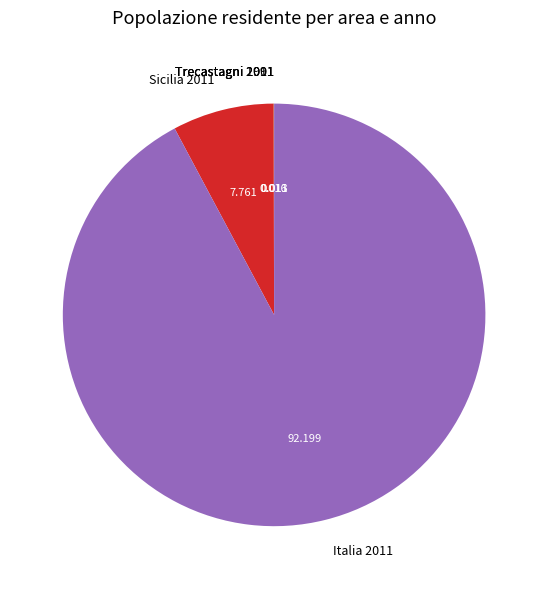

Which slice represents more than half of the pie?

Italia 2011